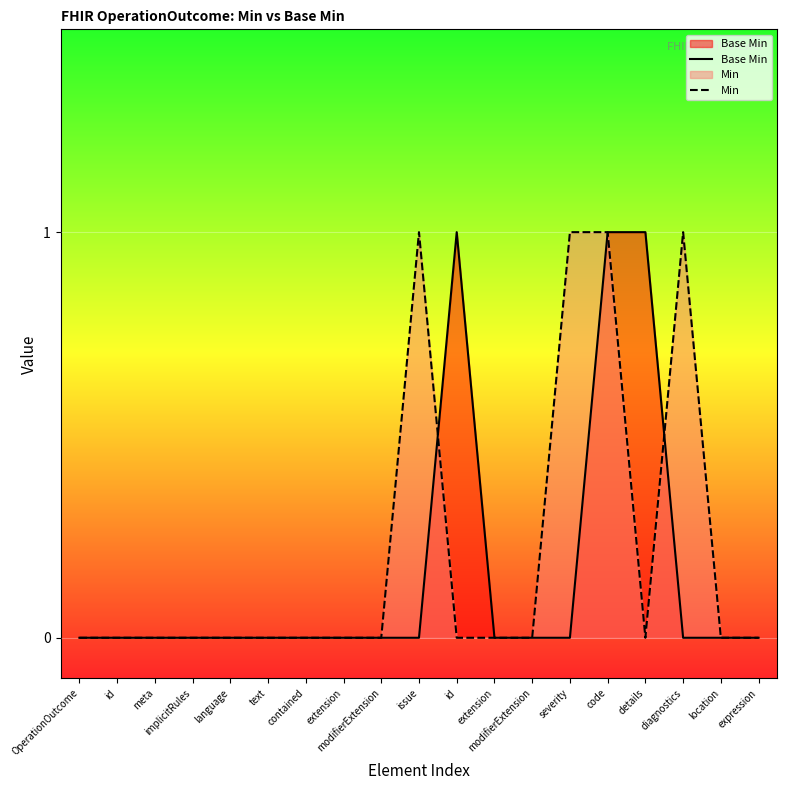

What is the label of the 19th point from the right?

OperationOutcome